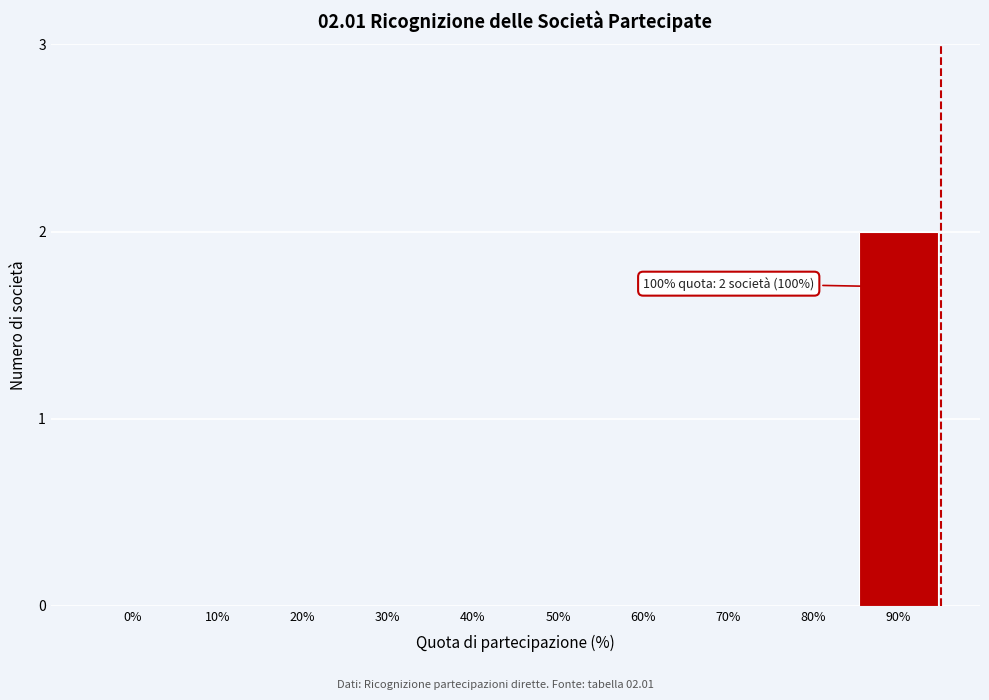

Reading left to right, list all the values displayed in this chart.

0%=0	10%=0	20%=0	30%=0	40%=0	50%=0	60%=0	70%=0	80%=0	90%=2